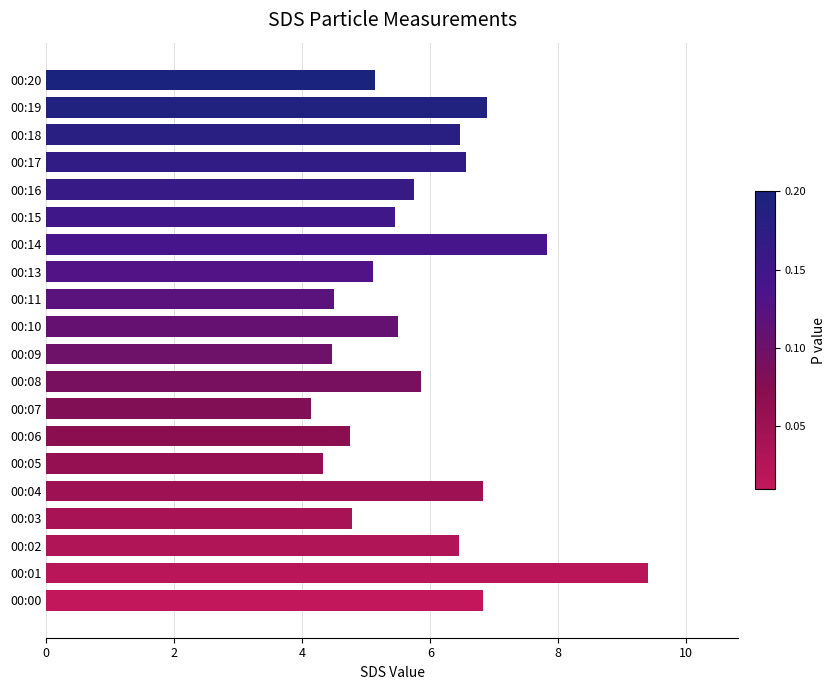

True or false: the data shows 6.5 at 00:17.

True